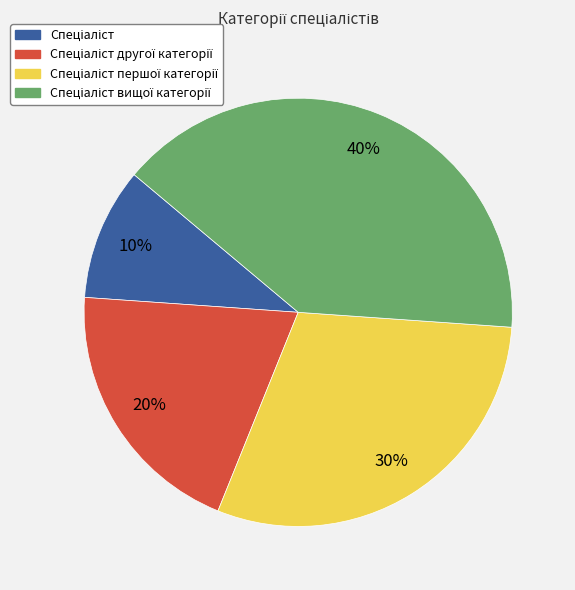

To the nearest percent, what is the average slice percentage?

25%